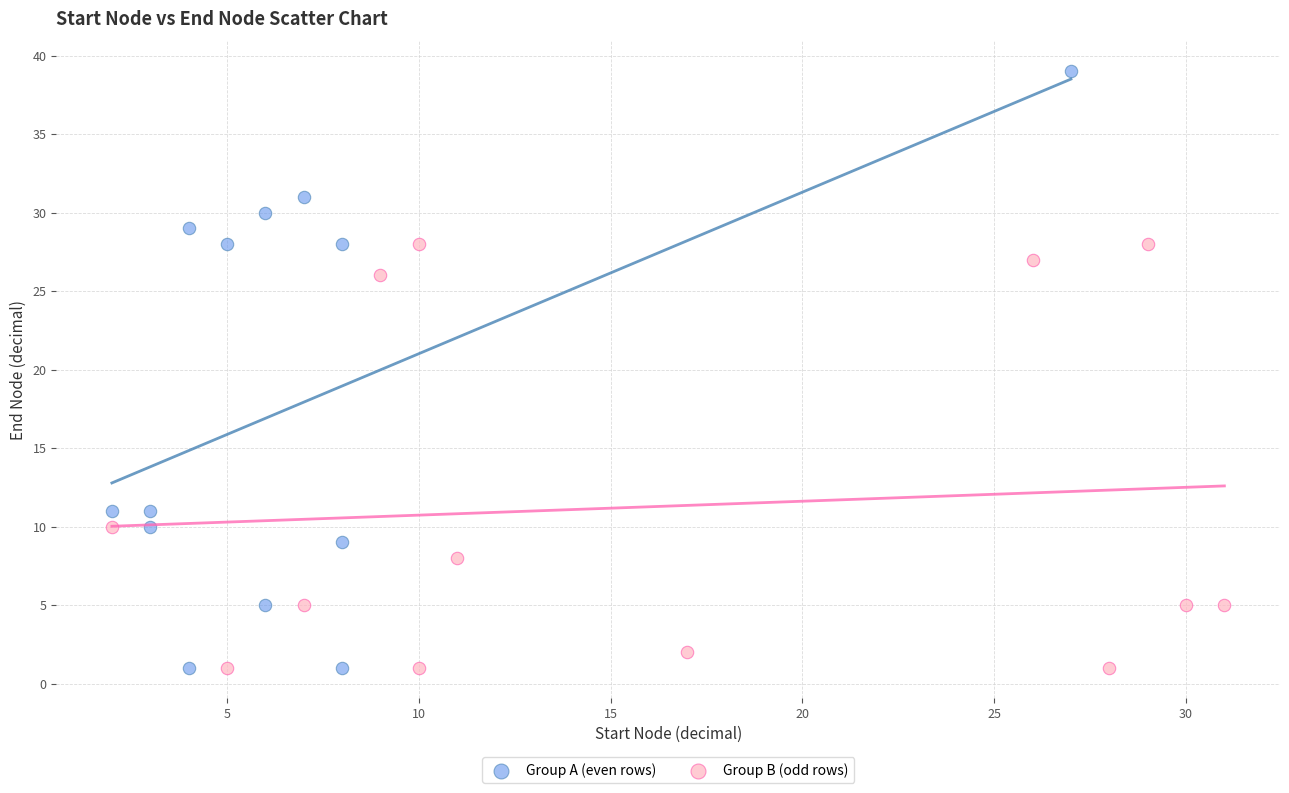

Which series has the widest spread of Y values?

Group A (even rows)